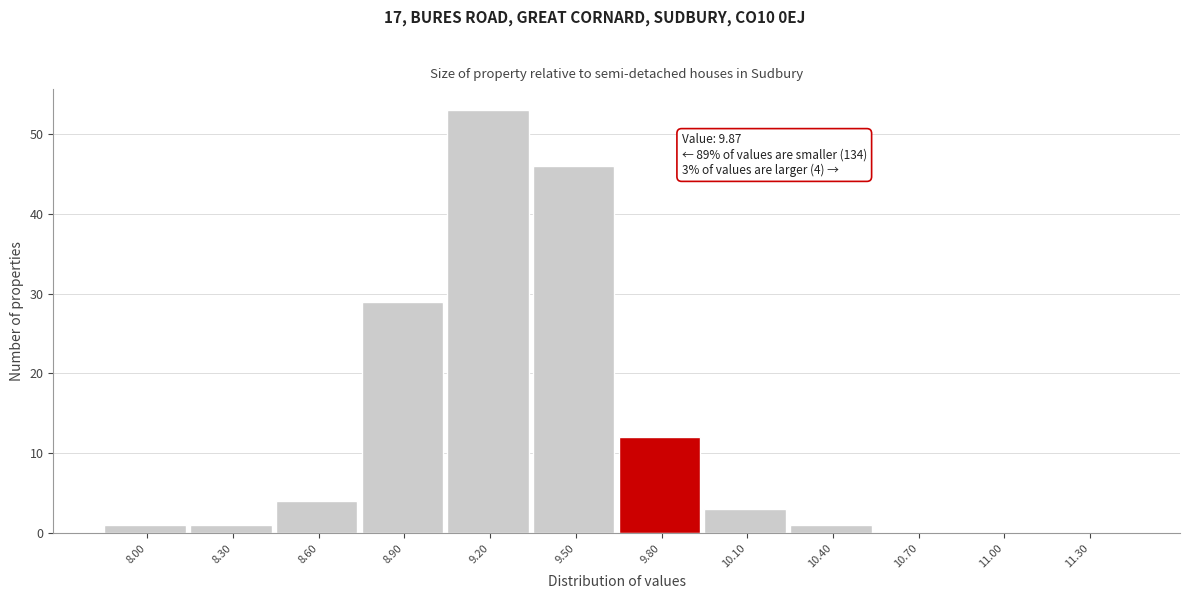

Reading left to right, what are all the values shown in this chart?

8.00=1	8.30=1	8.60=4	8.90=29	9.20=53	9.50=46	9.80=12	10.10=3	10.40=1	10.70=0	11.00=0	11.30=0